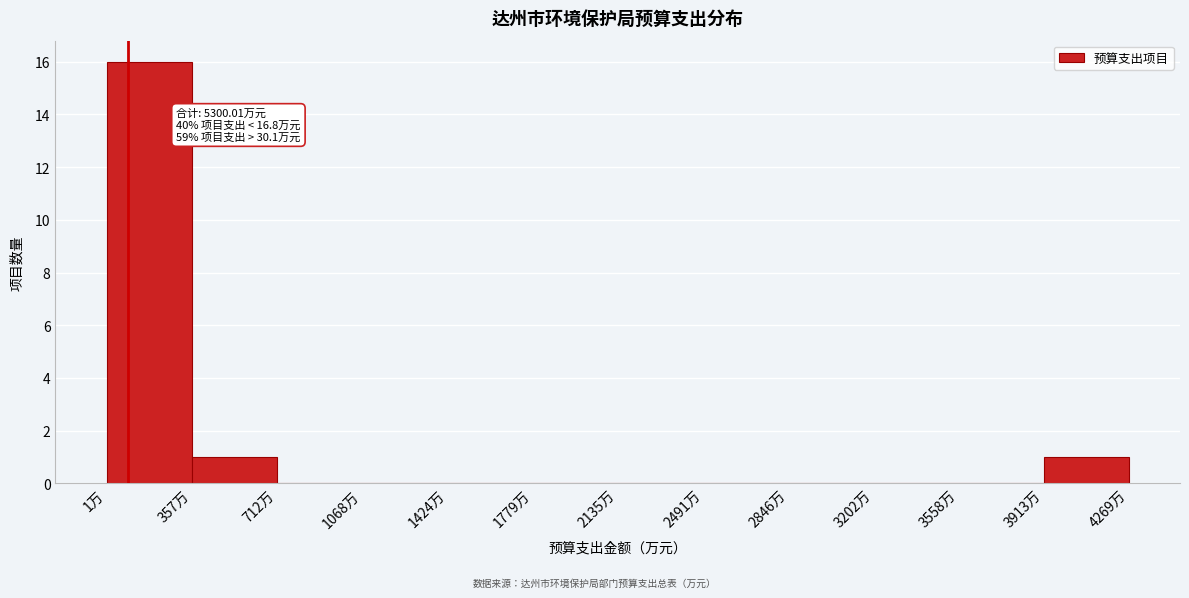

Which range on the x-axis has the tallest bar?

0 to 350